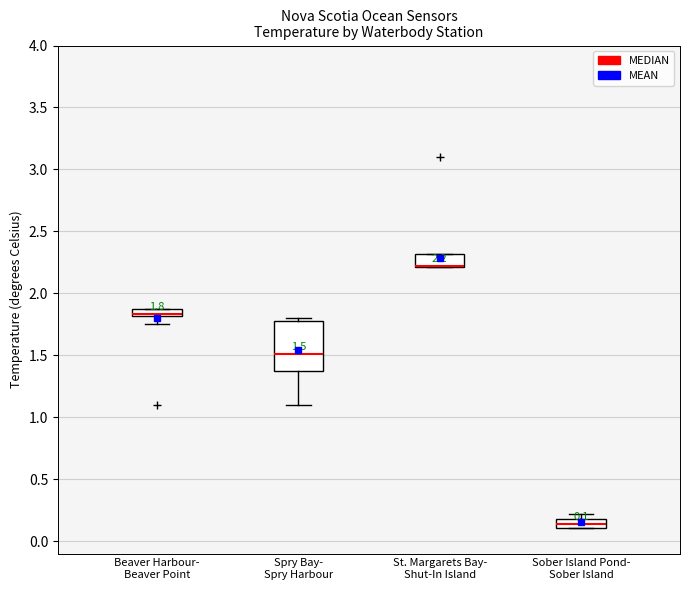

Comparing the boxes themselves (not the whiskers), which one is the tallest?

Spry Bay- Spry Harbour